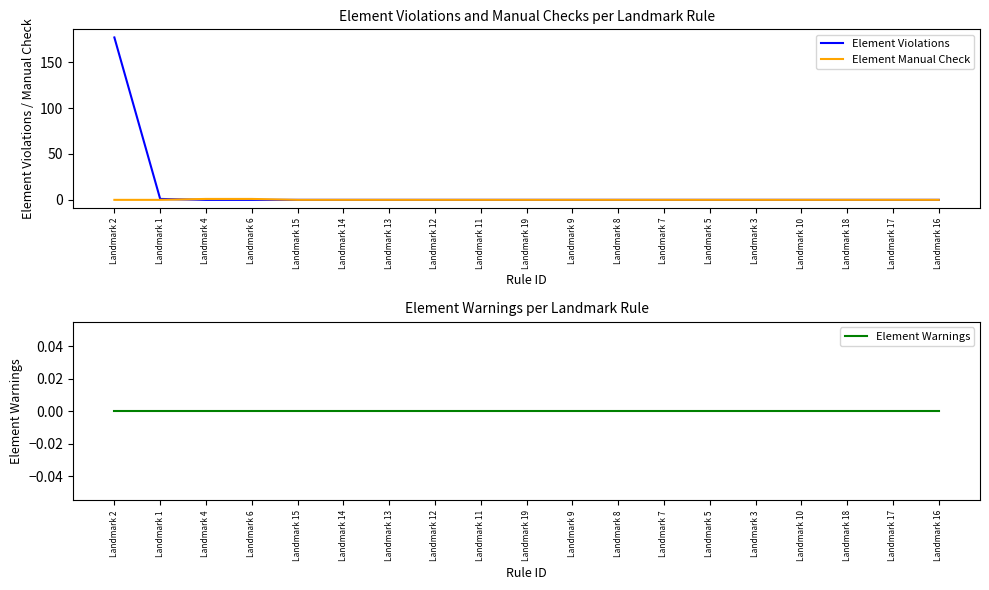

Reading left to right, what are all the values shown in this chart?

Element Violations: Landmark 2=177	Landmark 1=1	Landmark 4=0	Landmark 6=0	Landmark 15=0	Landmark 14=0	Landmark 13=0	Landmark 12=0	Landmark 11=0	Landmark 19=0	Landmark 9=0	Landmark 8=0	Landmark 7=0	Landmark 5=0	Landmark 3=0	Landmark 10=0	Landmark 18=0	Landmark 17=0	Landmark 16=0
Element Manual Check: Landmark 2=0	Landmark 1=0	Landmark 4=1	Landmark 6=1	Landmark 15=0	Landmark 14=0	Landmark 13=0	Landmark 12=0	Landmark 11=0	Landmark 19=0	Landmark 9=0	Landmark 8=0	Landmark 7=0	Landmark 5=0	Landmark 3=0	Landmark 10=0	Landmark 18=0	Landmark 17=0	Landmark 16=0
Element Warnings: Landmark 2=0	Landmark 1=0	Landmark 4=0	Landmark 6=0	Landmark 15=0	Landmark 14=0	Landmark 13=0	Landmark 12=0	Landmark 11=0	Landmark 19=0	Landmark 9=0	Landmark 8=0	Landmark 7=0	Landmark 5=0	Landmark 3=0	Landmark 10=0	Landmark 18=0	Landmark 17=0	Landmark 16=0